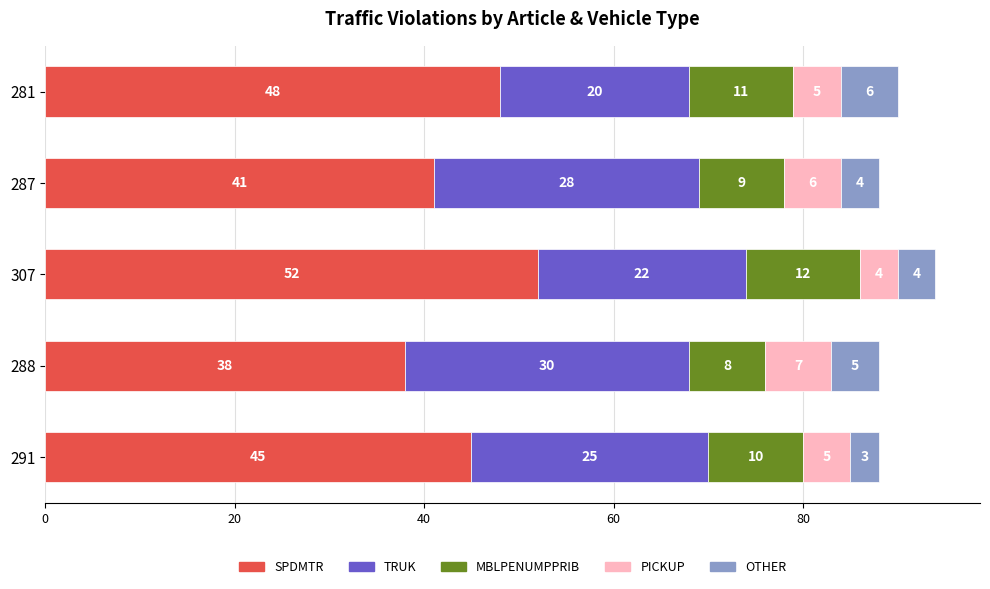

The SPDMTR series shows 45 at 291. True or false?

True